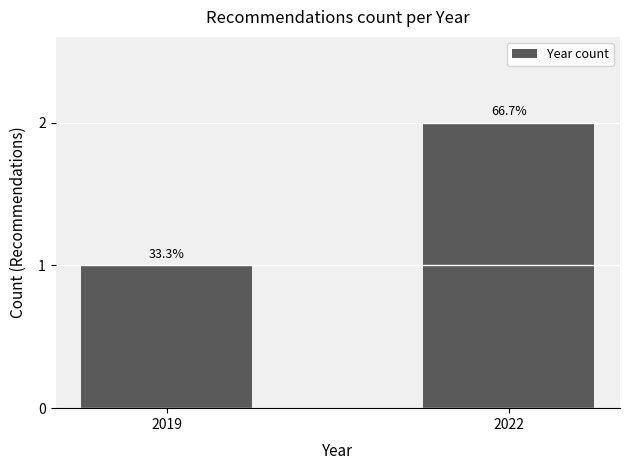

Approximately how many times larger is the value at 2019 compared to 2022?

0.5